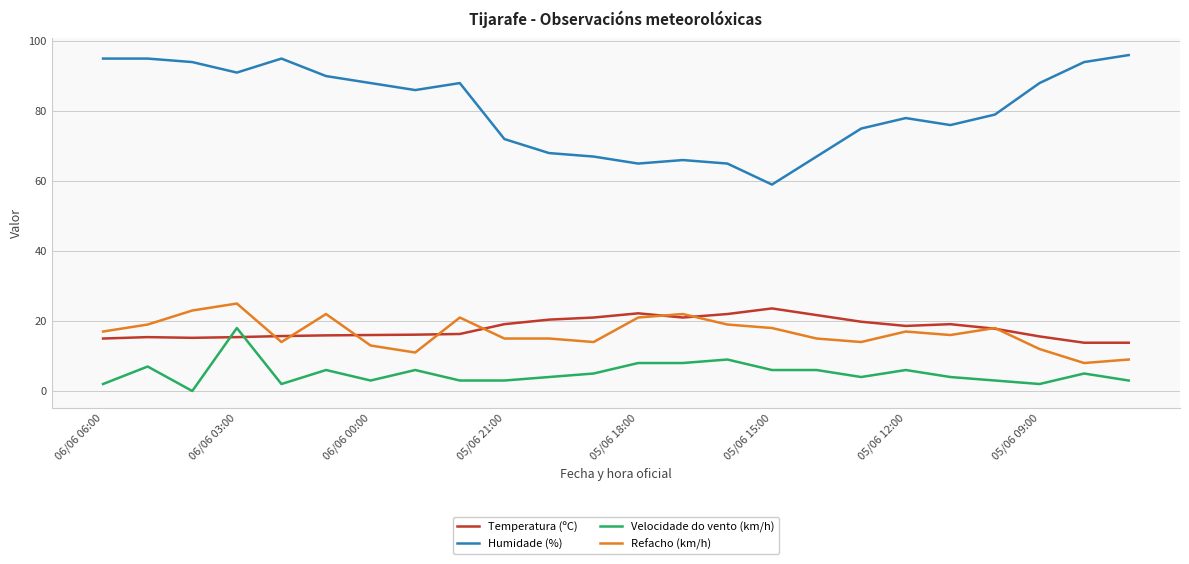

How many distinct data groups are displayed?

4